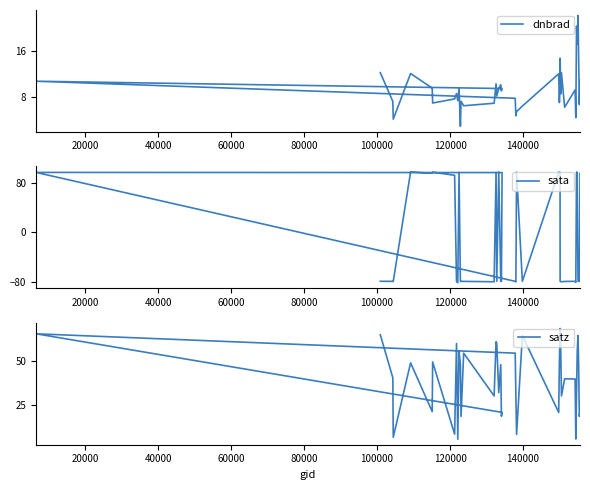

Which series has the widest spread of values?

sata